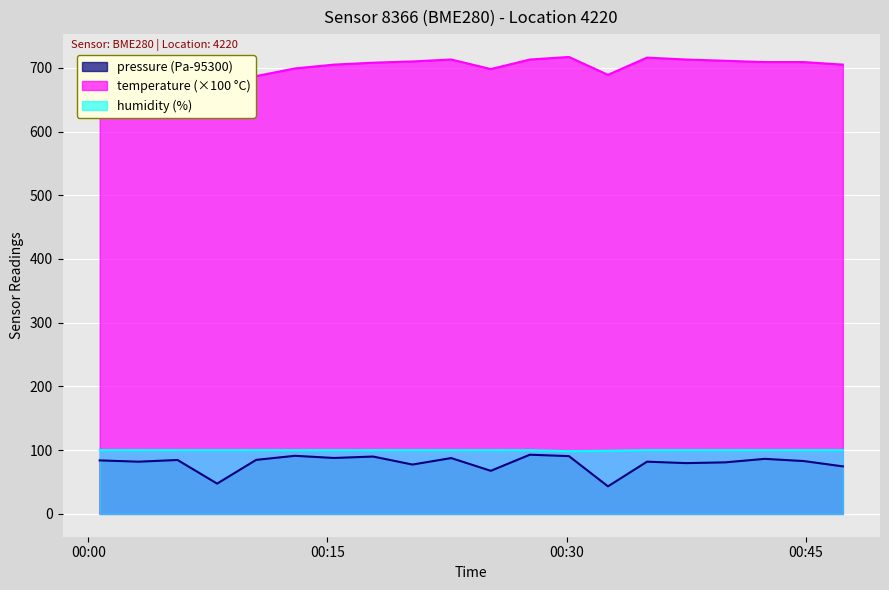

What is the lowest value of the pressure (Pa-95300) series?

43.2